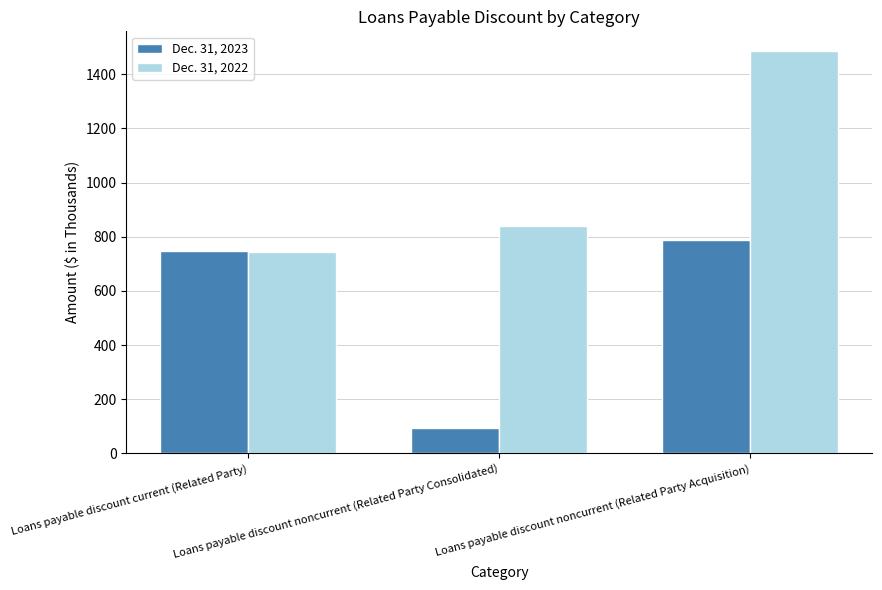

What is the average value of the Dec. 31, 2023 series?

543